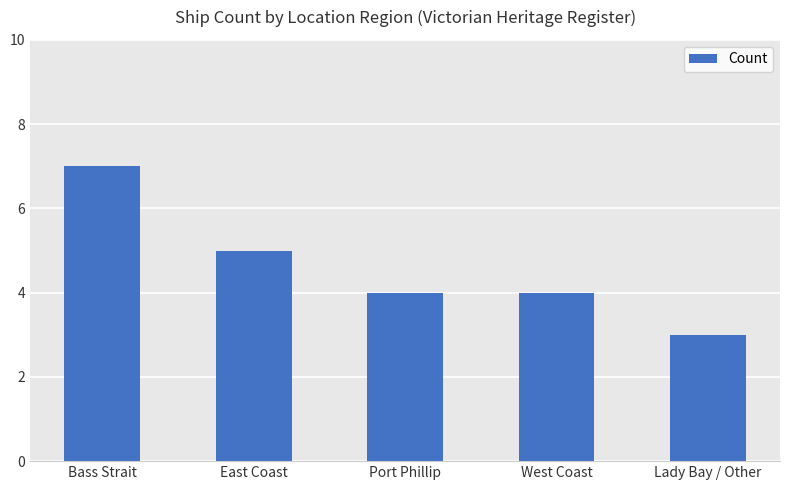

Reading left to right, list all the values displayed in this chart.

Bass Strait=7	East Coast=5	Port Phillip=4	West Coast=4	Lady Bay / Other=3